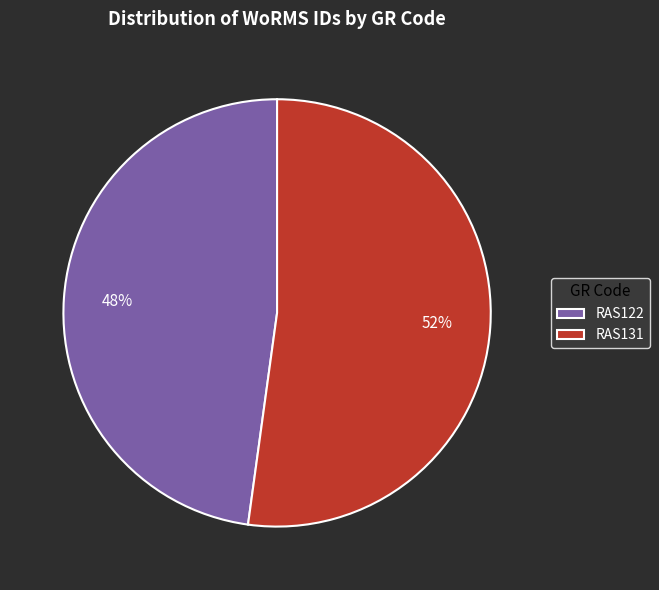

What is the largest slice in the pie chart?

RAS131